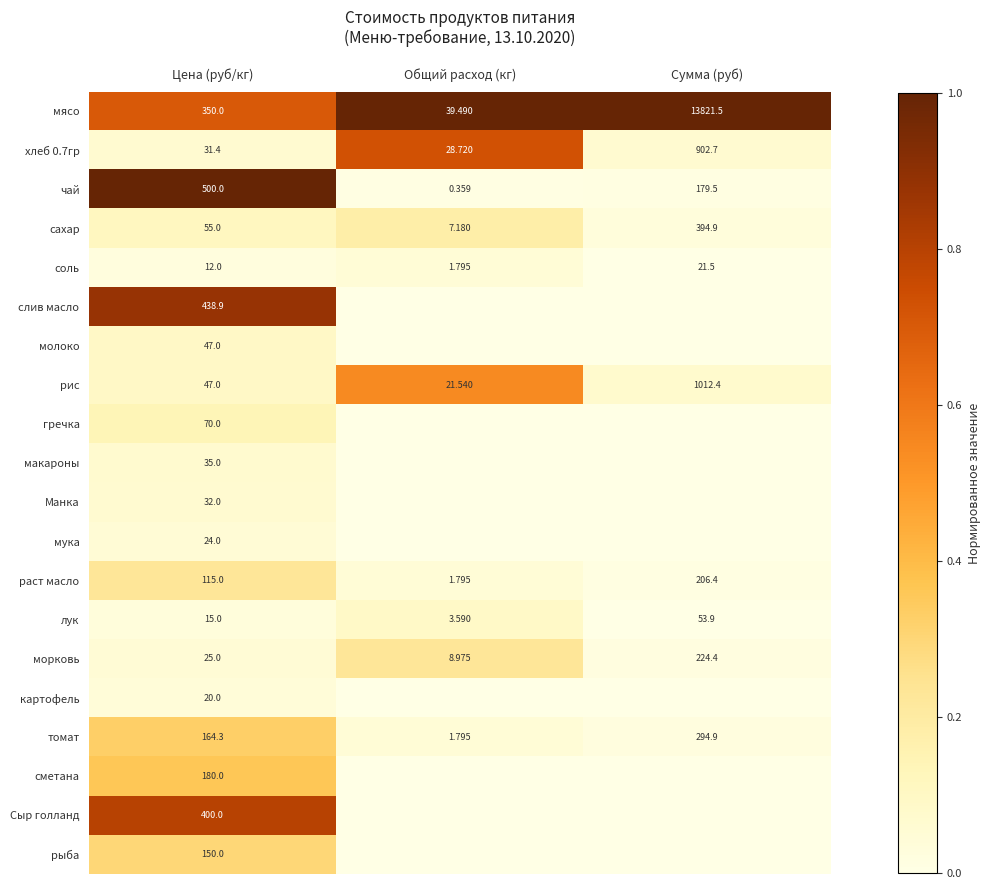

Rank the categories by раст масло value from highest to lowest.

Сумма (руб), Цена (руб/кг), Общий расход (кг)